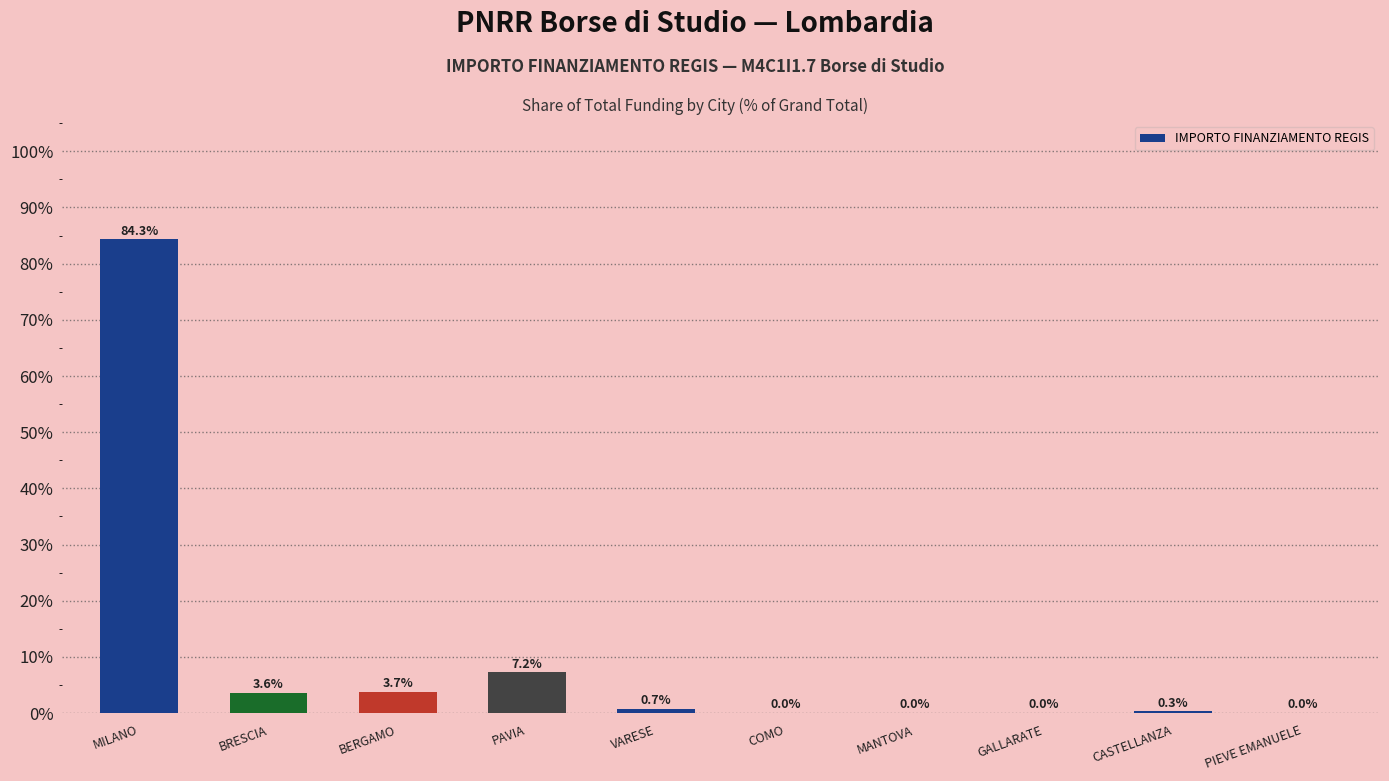

Which category has the highest value across all series?

MILANO